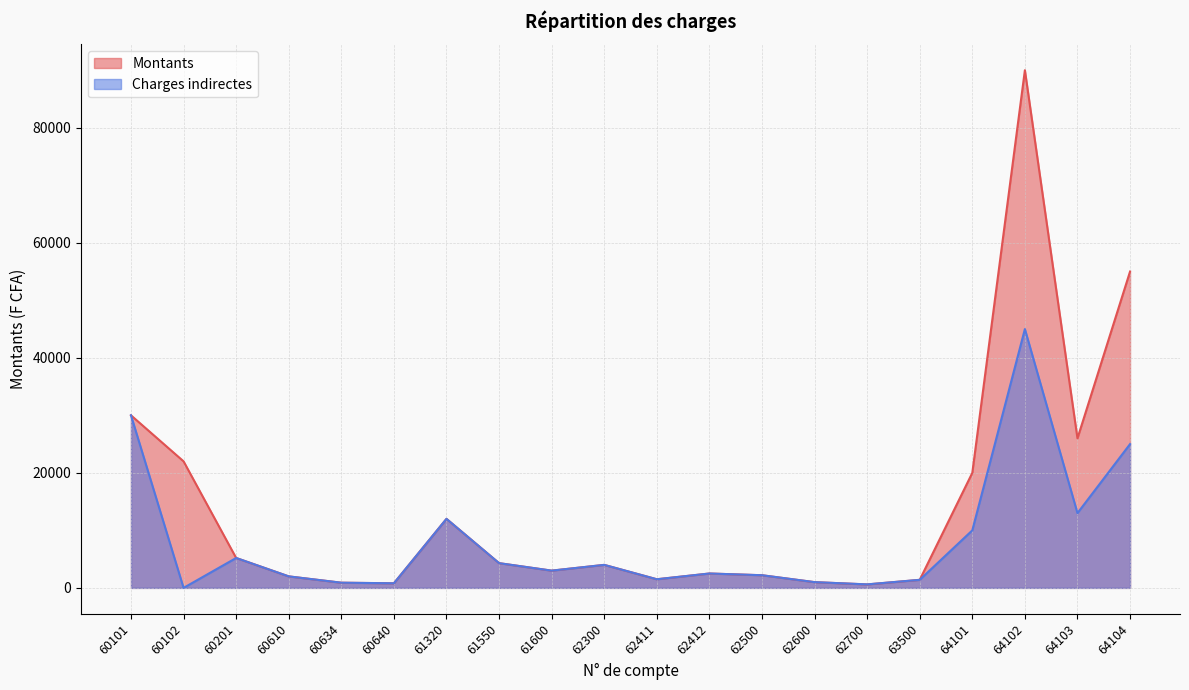

At how many categories does at least one series exceed 15553?

6